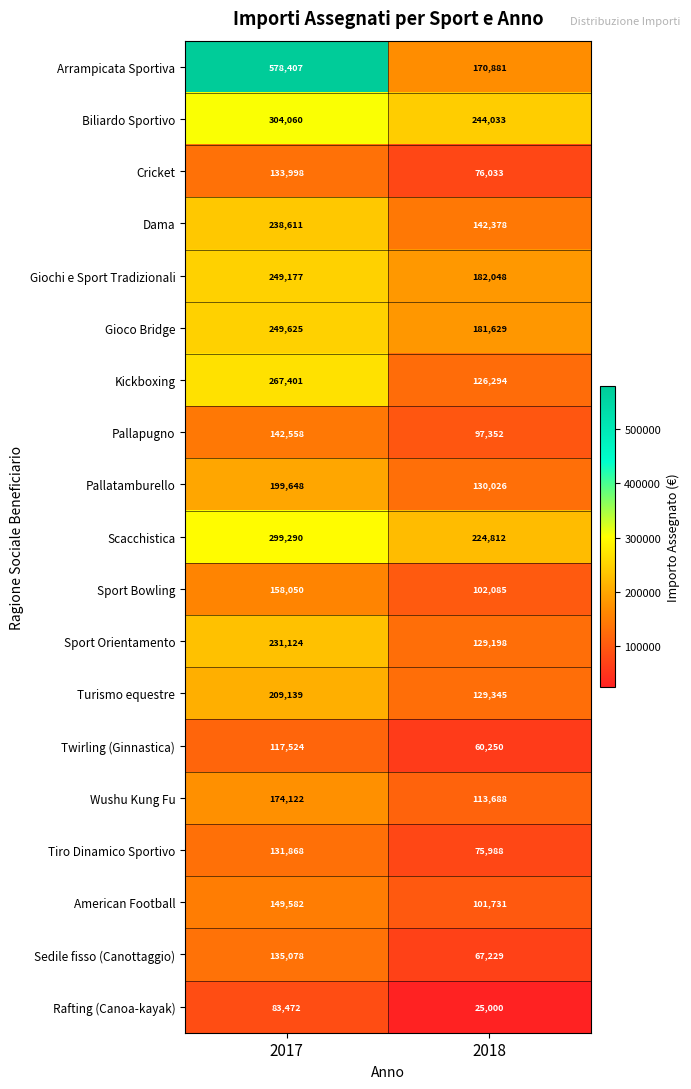

At 2018, list the series in order from smallest to largest.

Rafting (Canoa-kayak), Twirling (Ginnastica), Sedile fisso (Canottaggio), Tiro Dinamico Sportivo, Cricket, Pallapugno, American Football, Sport Bowling, Wushu Kung Fu, Kickboxing, Sport Orientamento, Turismo equestre, Pallatamburello, Dama, Arrampicata Sportiva, Gioco Bridge, Giochi e Sport Tradizionali, Scacchistica, Biliardo Sportivo